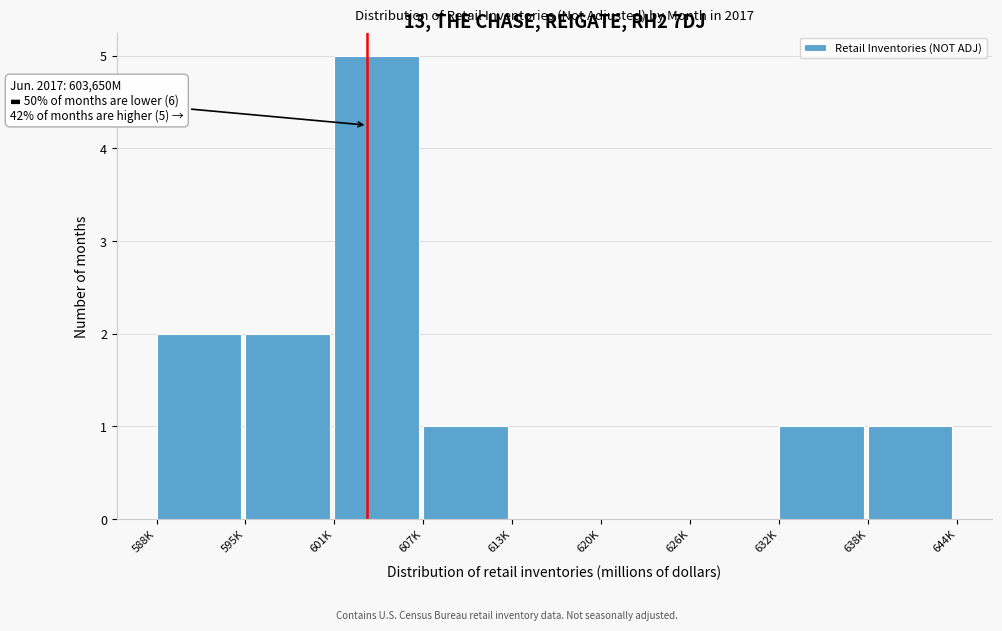

Reading left to right, list all the values displayed in this chart.

588K=2	595K=2	601K=5	607K=1	613K=0	620K=0	626K=0	632K=1	638K=1